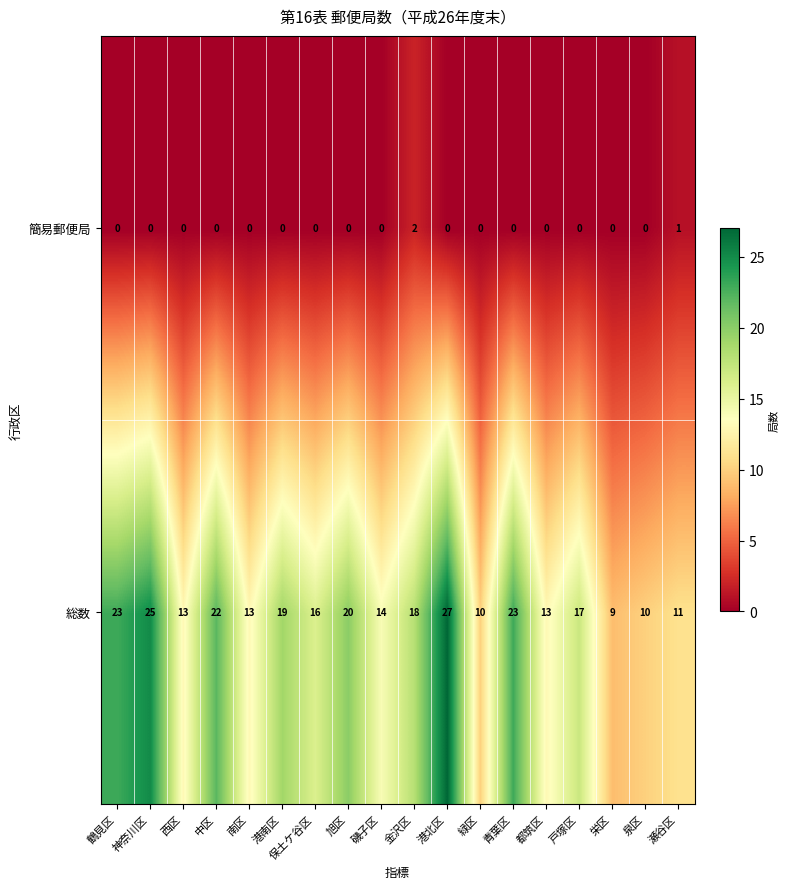

List the series in order of their overall mean, highest first.

総数, 簡易郵便局